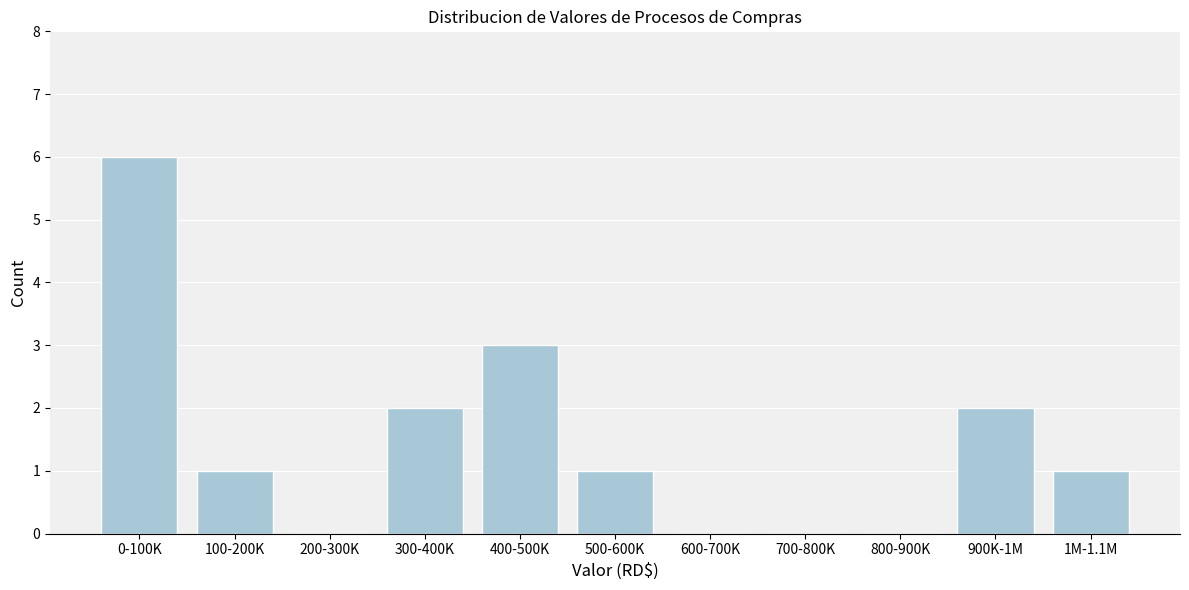

Reading right to left, list all the values displayed in this chart.

1M-1.1M=1	900K-1M=2	800-900K=0	700-800K=0	600-700K=0	500-600K=1	400-500K=3	300-400K=2	200-300K=0	100-200K=1	0-100K=6